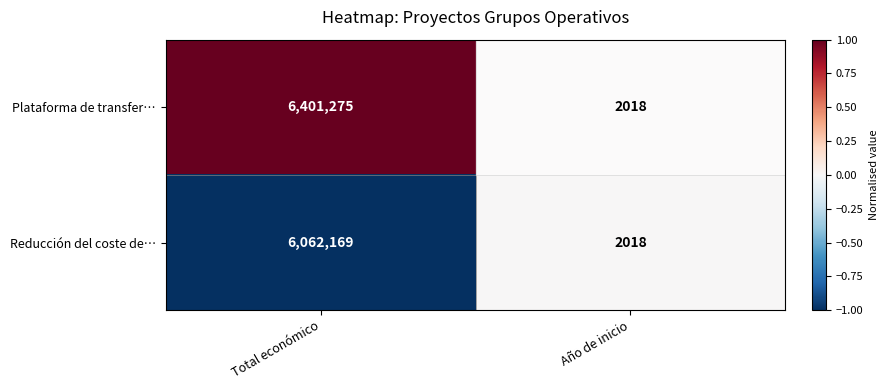

Rank the series by their average value, from lowest to highest.

Reducción del coste de…, Plataforma de transfer…